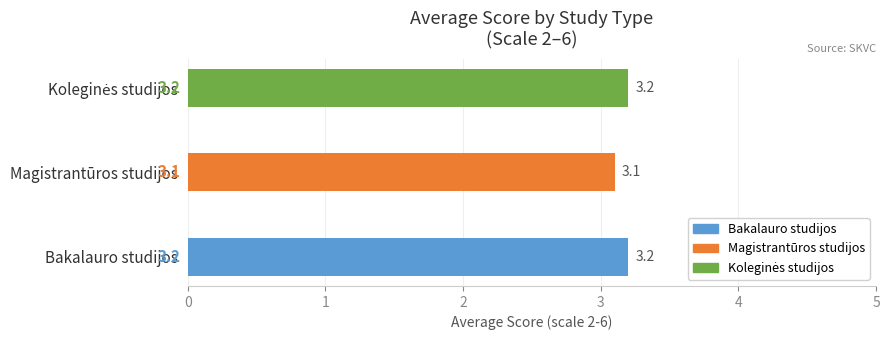

How many distinct data groups are displayed?

1